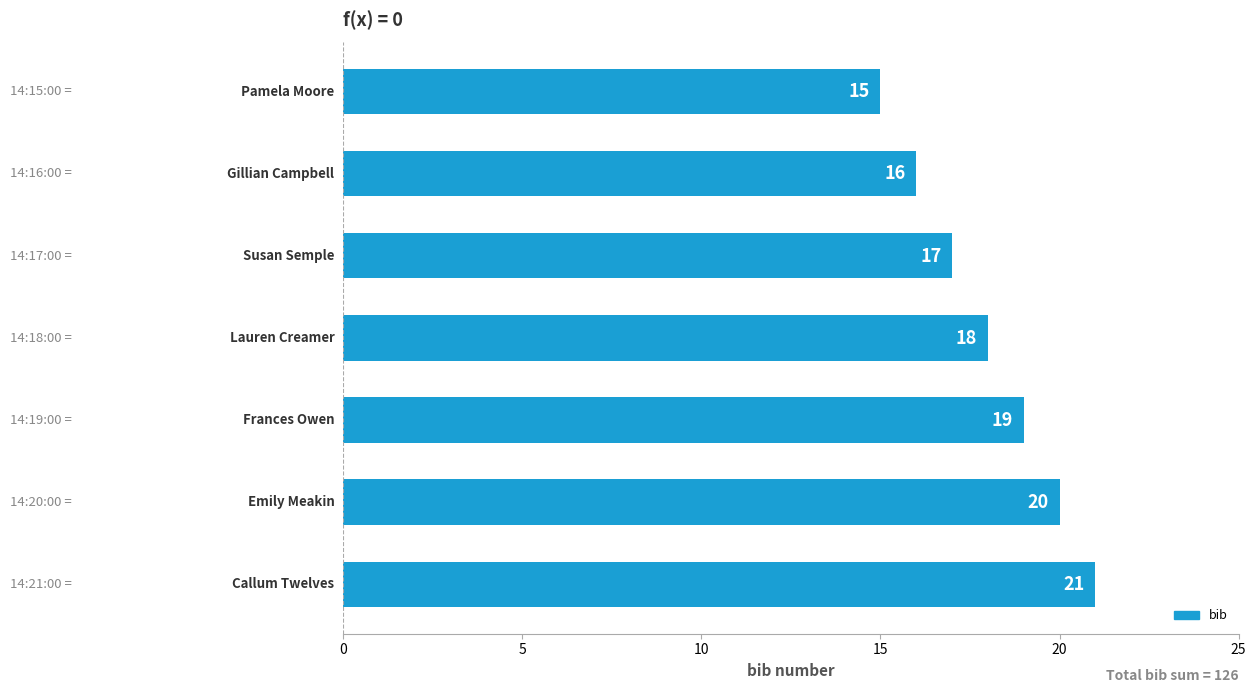

What is the smallest value displayed?

15